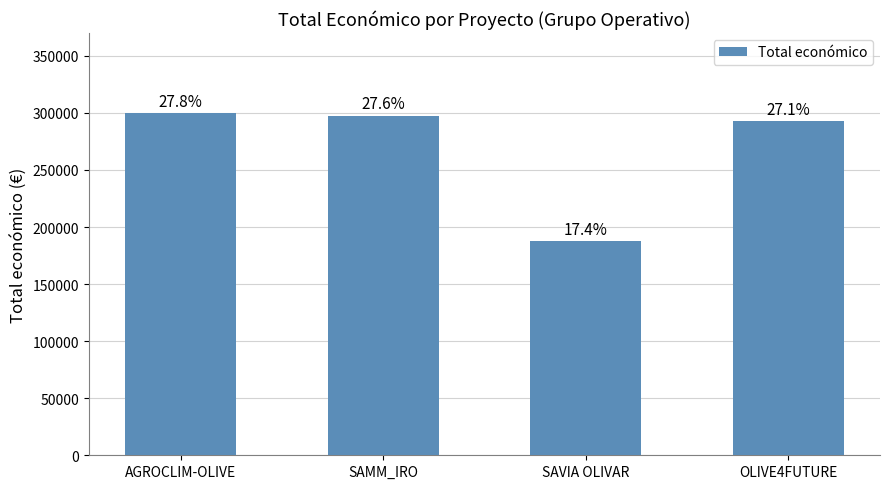

What is the value of the 4th bar from the left?

292495